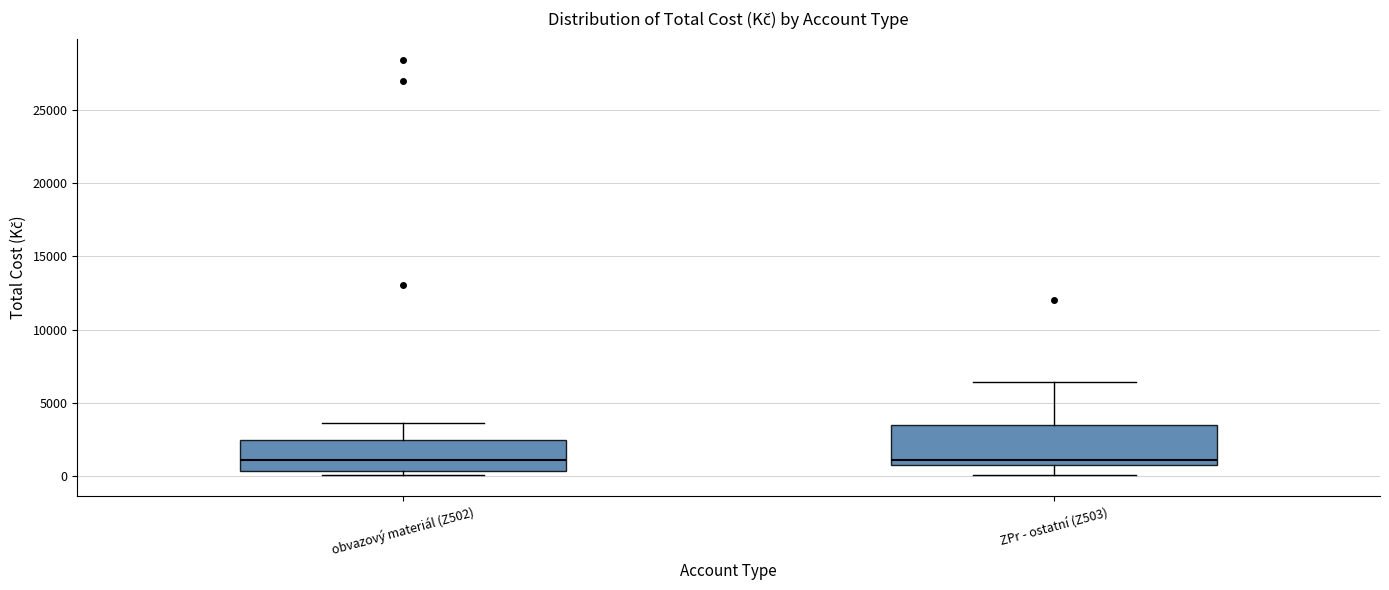

Reading left to right, read every box against the y-axis: the position of its median line, the range the box covers, and the ends of its whiskers. The values are not printed on the chart, so give them approximately, as read against the axis.

obvazový materiál (Z502): median 1000, box 500 to 2500, whiskers 0 to 3500
ZPr - ostatní (Z503): median 1000 (just above the box's lower edge), box 1000 to 3500, whiskers 0 to 6500